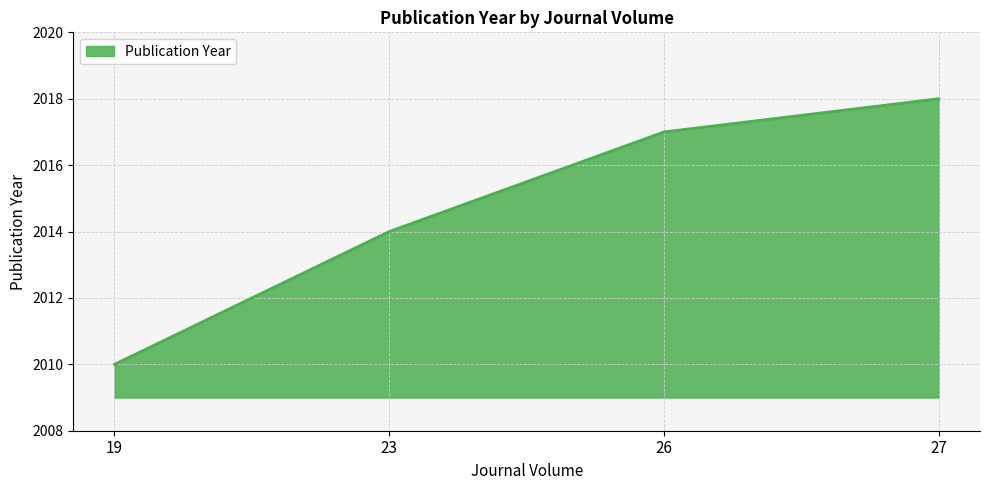

Rank the categories by value from highest to lowest.

27, 26, 23, 19